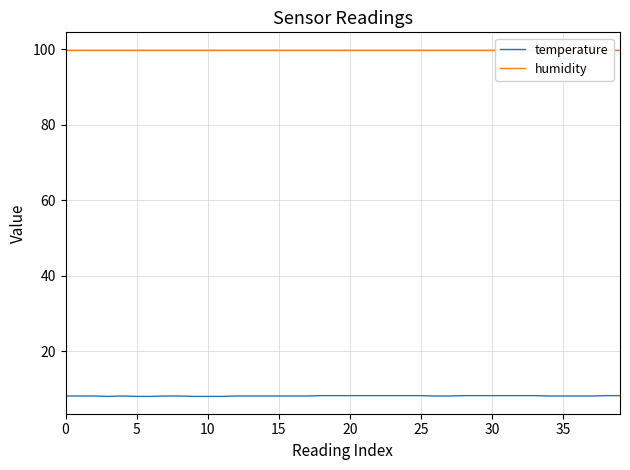

What is the label of the 19th point from the right?

21